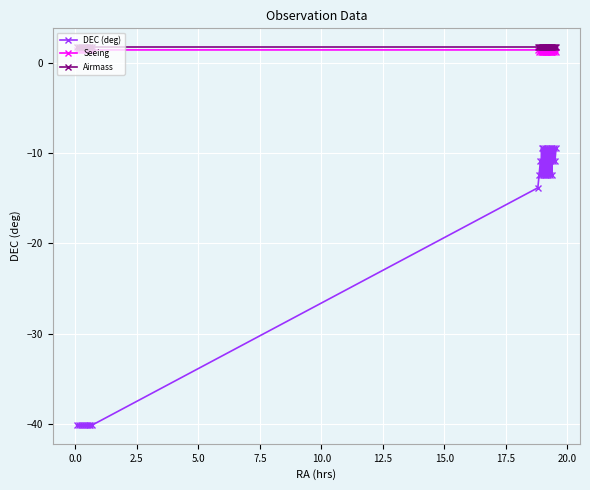

What is the average value of the DEC (deg) series?

-18.3